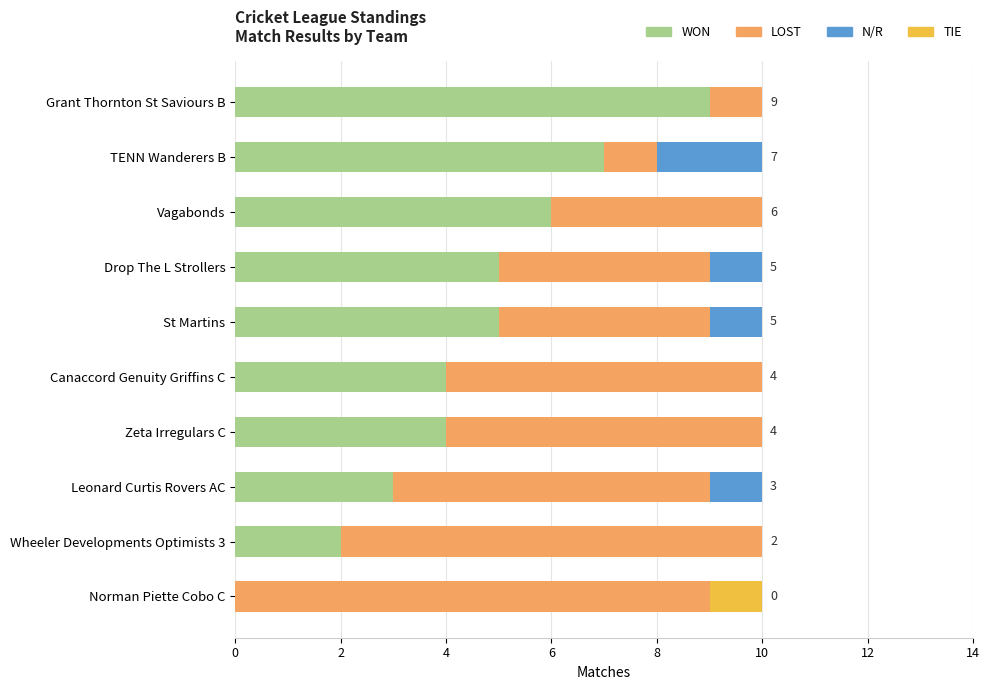

Count the number of categories in the chart.

10